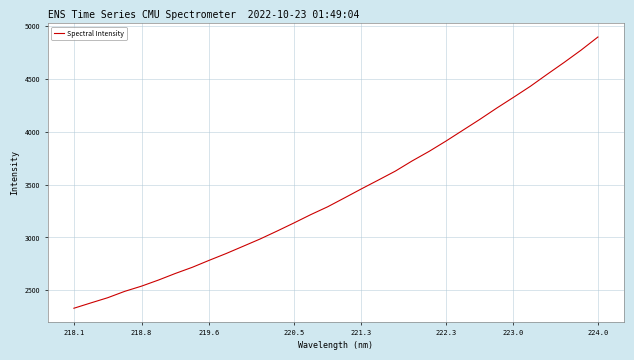

What is the greatest value displayed?

4896.4